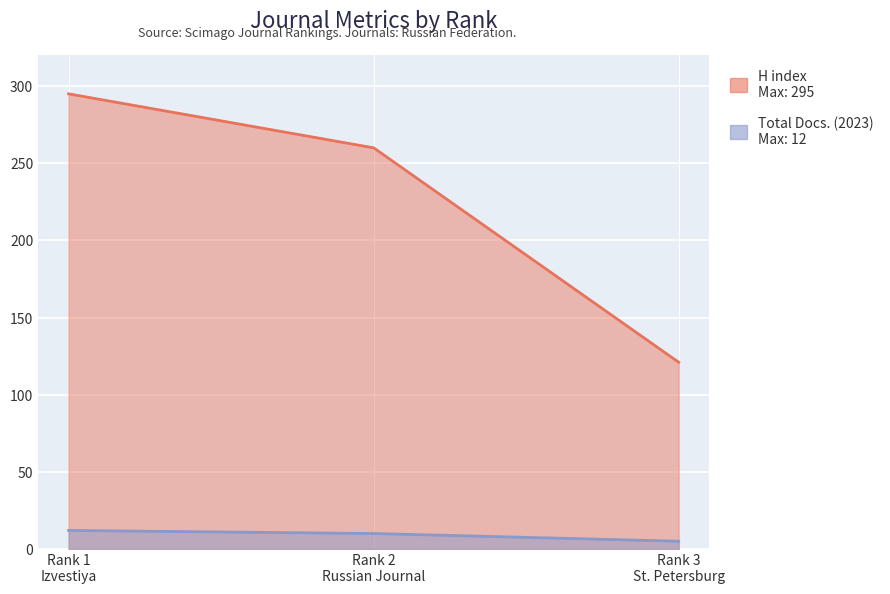

What is the difference between the highest and lowest values at Rank 1
Izvestiya?

283